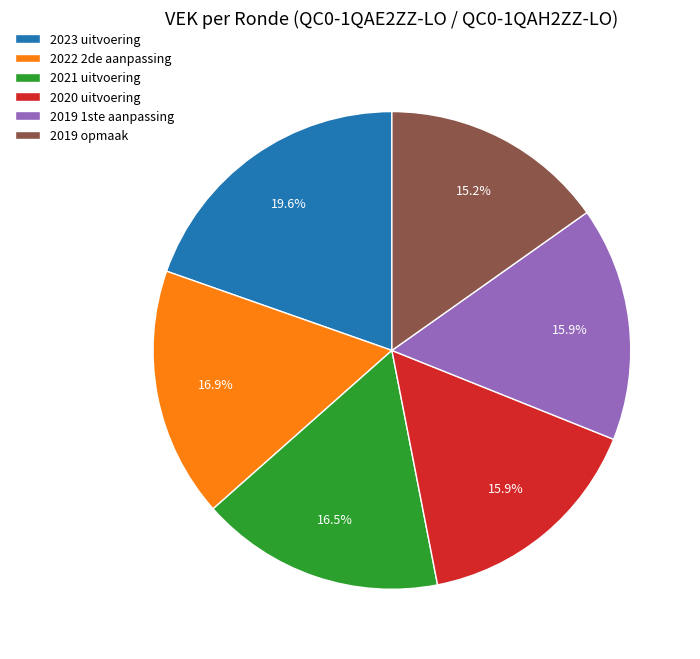

Does 2020 uitvoering represent more than half of the total?

No